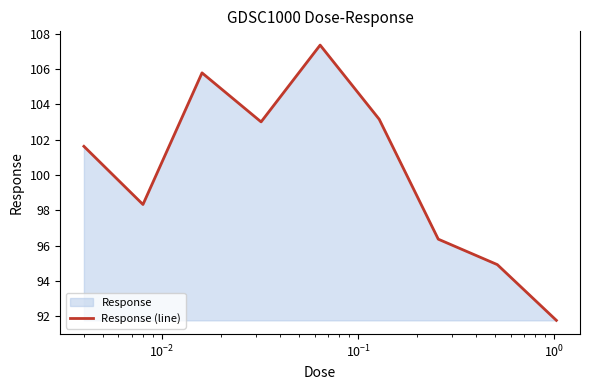

Does the chart display data point markers on the line(s)?

No